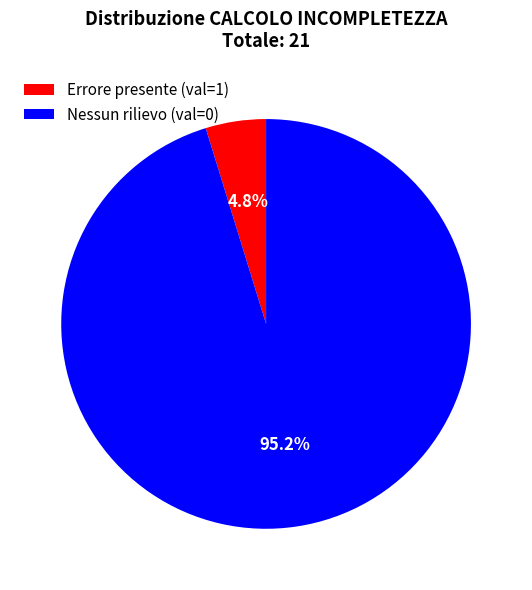

To the nearest percent, what is the average slice percentage?

50%